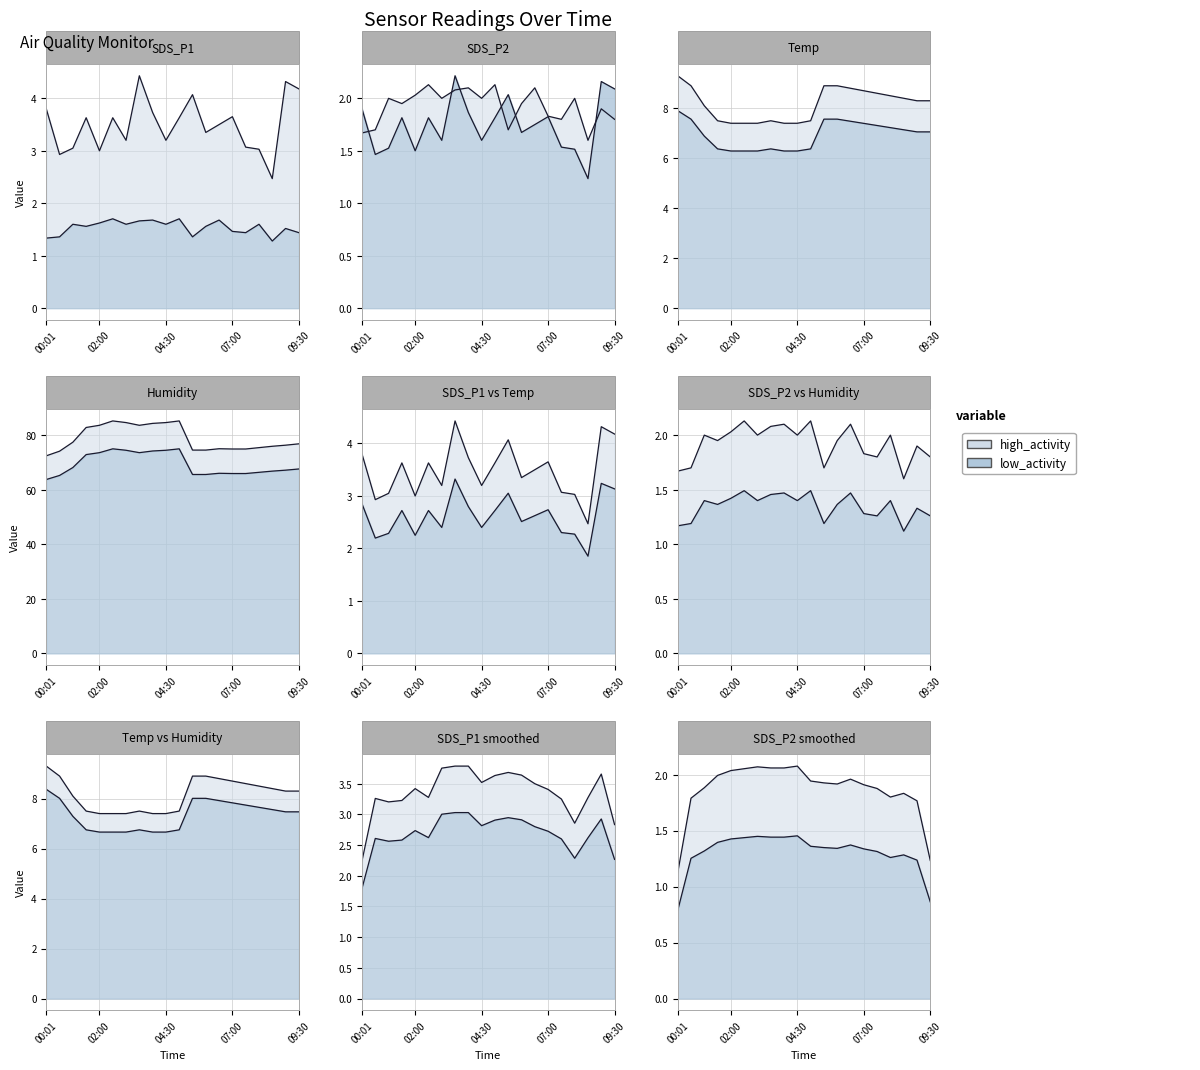

What is the maximum value shown in the chart?

85.3